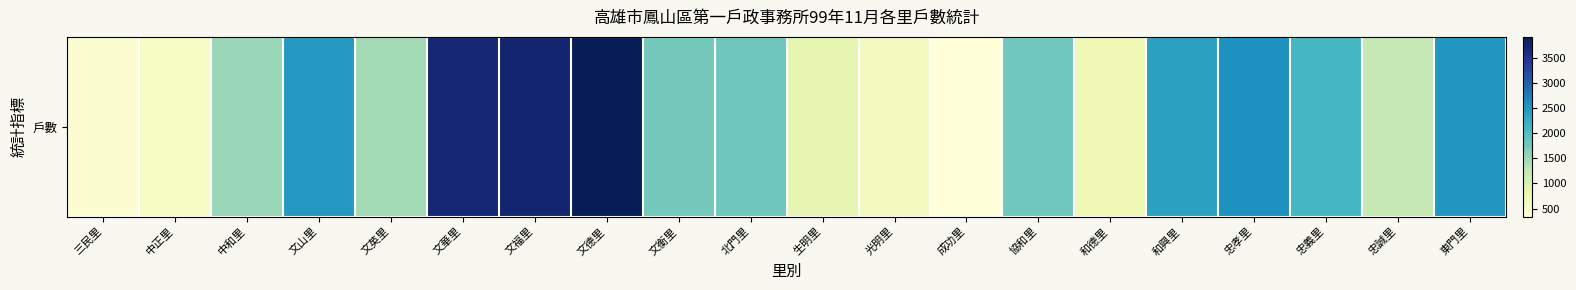

What is the change in value from 忠孝里 to 忠誠里?

-1341